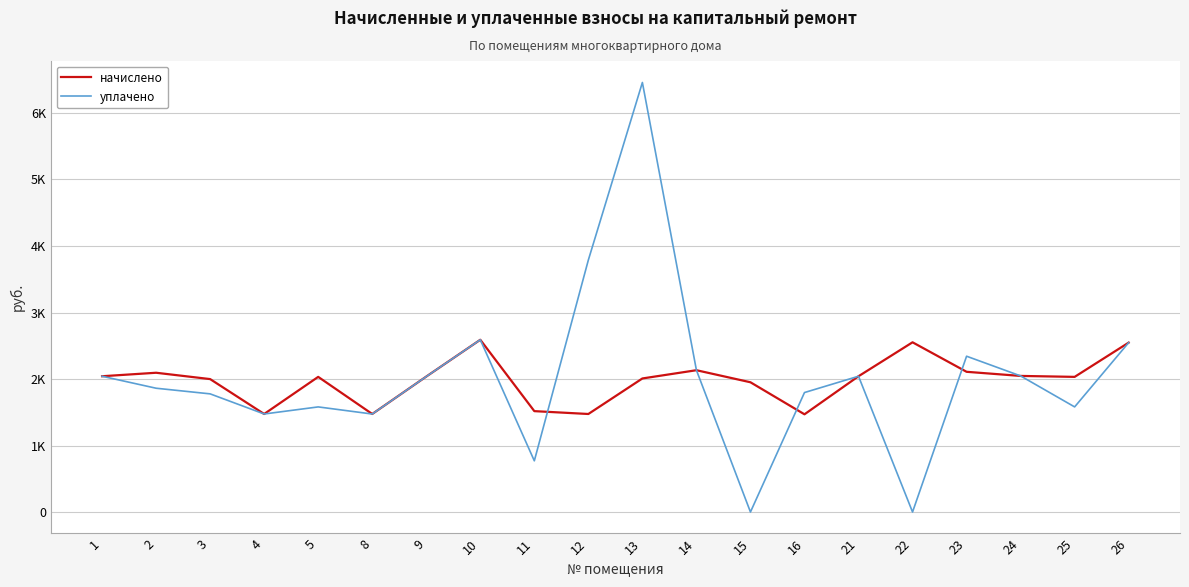

True or false: начислено and уплачено cross at least once.

True